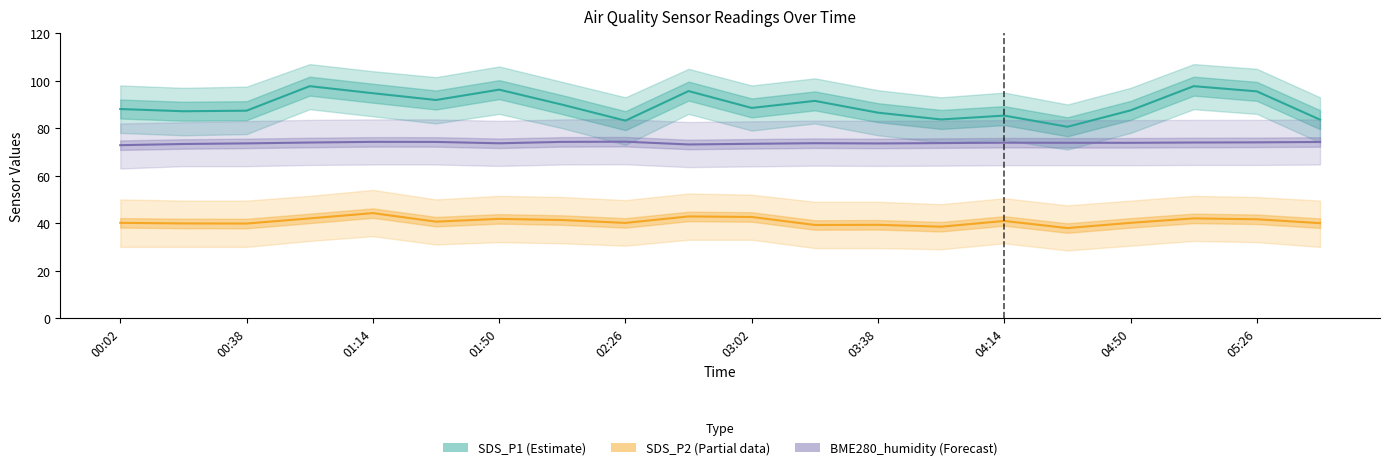

How many data points in BME280_humidity (Forecast) are less than 73?

1